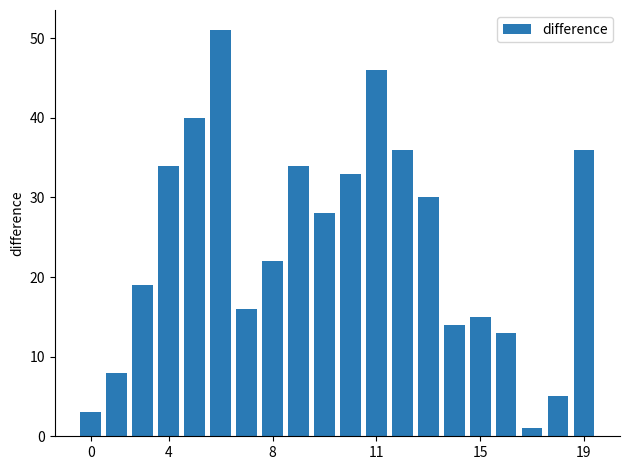

What is the difference between the maximum and minimum values?

50